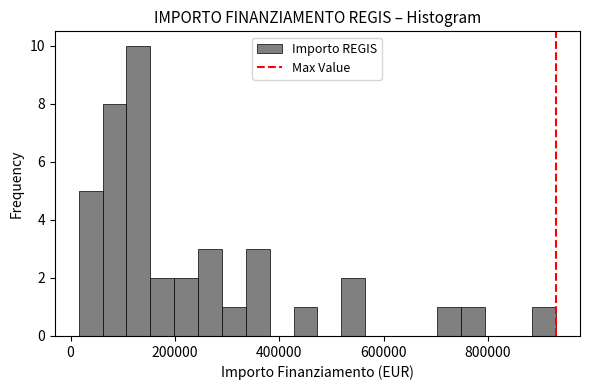

Around what value on the x-axis is the tallest bar? Give the approximate position of its centre, as read against the axis.

120000